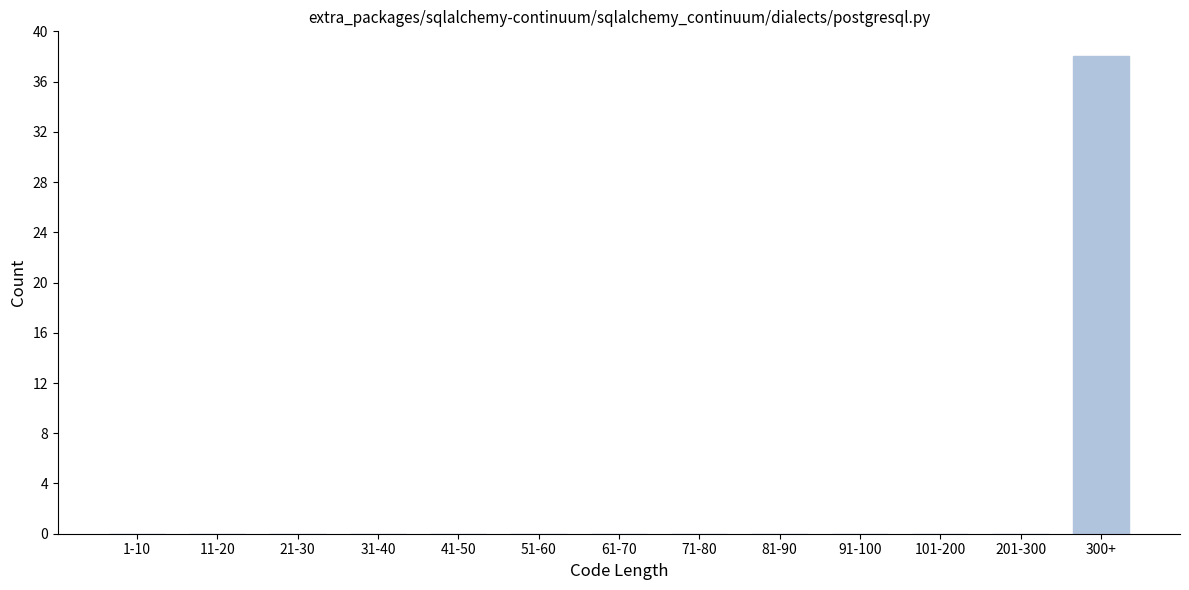

Reading left to right, transcribe all the data shown in this chart.

1-10=0	11-20=0	21-30=0	31-40=0	41-50=0	51-60=0	61-70=0	71-80=0	81-90=0	91-100=0	101-200=0	201-300=0	300+=38